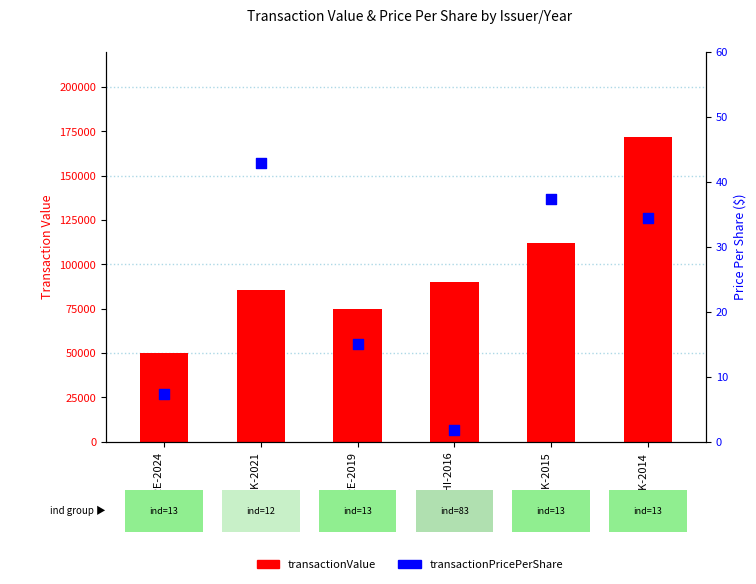

Which series has the widest spread of Y values?

transactionValue